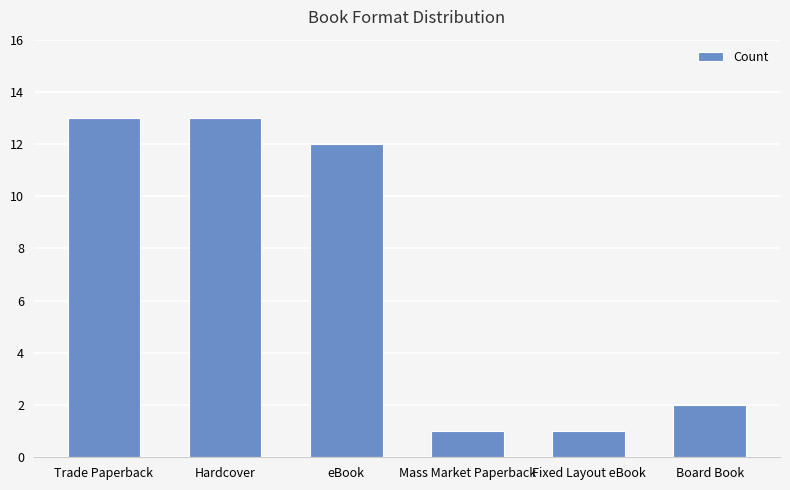

What is the difference between the values at Trade Paperback and Fixed Layout eBook?

12